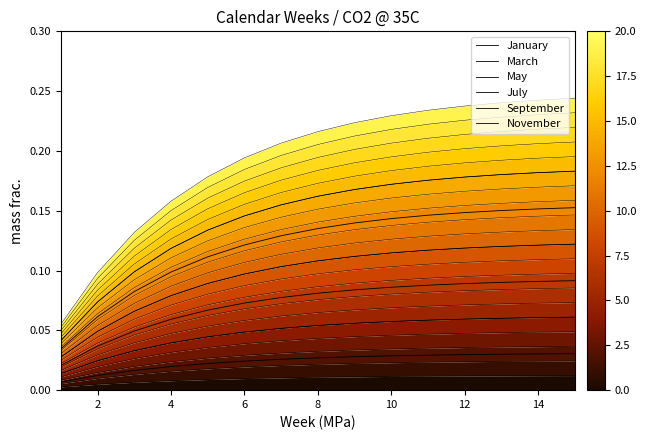

Which has a higher value, 2 or 4?

4